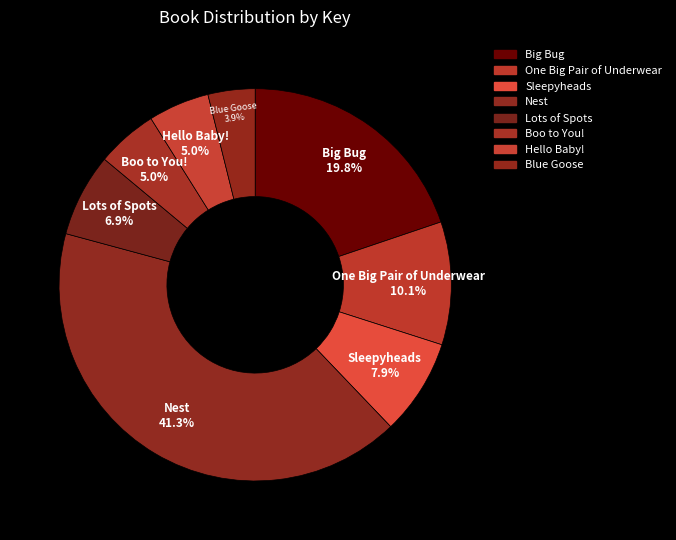

Which slice is the largest?

Nest